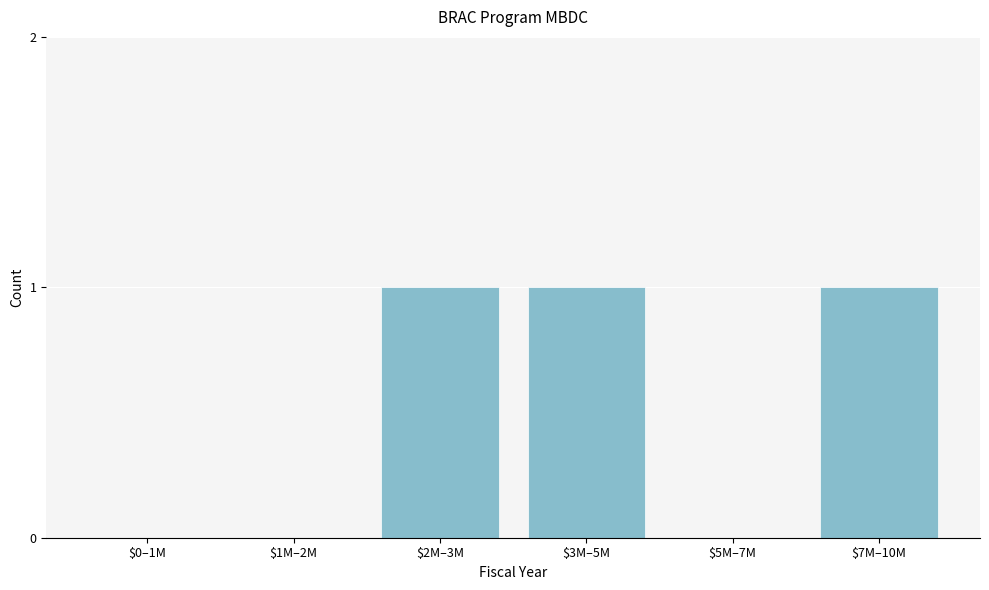

What is the sum of all values?

3